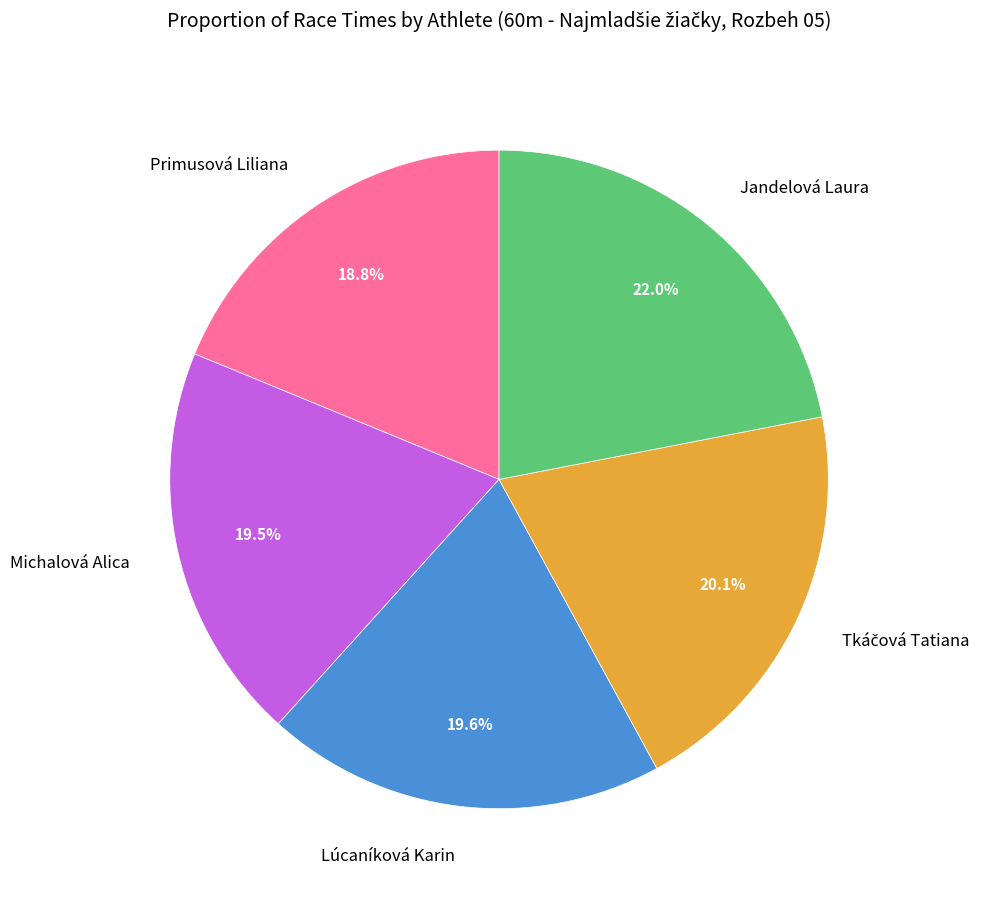

To the nearest percent, what is the difference between the largest and smallest slice percentages?

3%